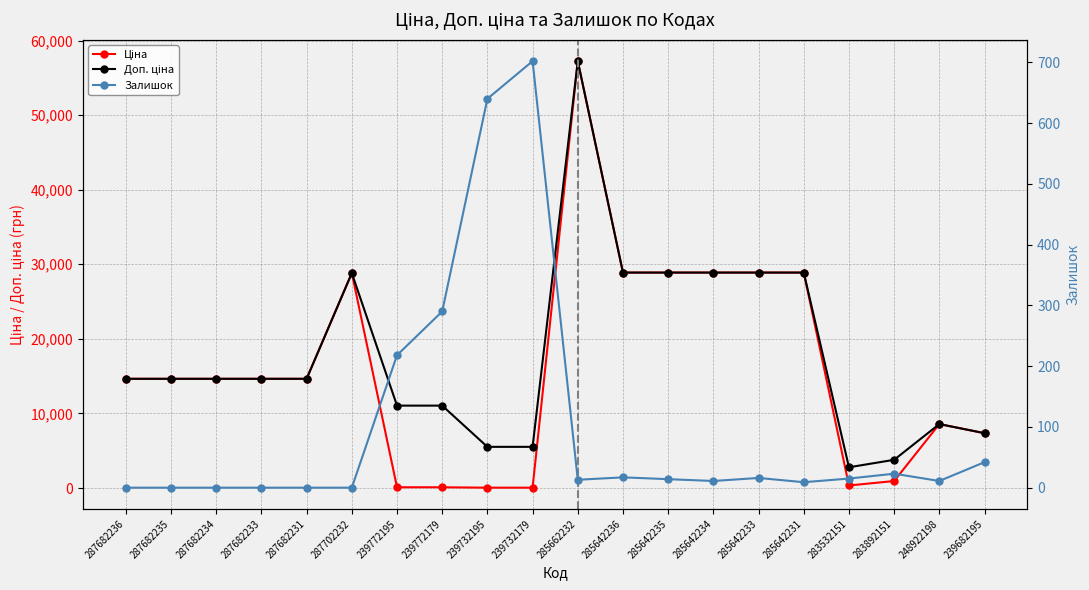

Is the value of Ціна at 287682233 greater than the value of Залишок at 239732195?

Yes